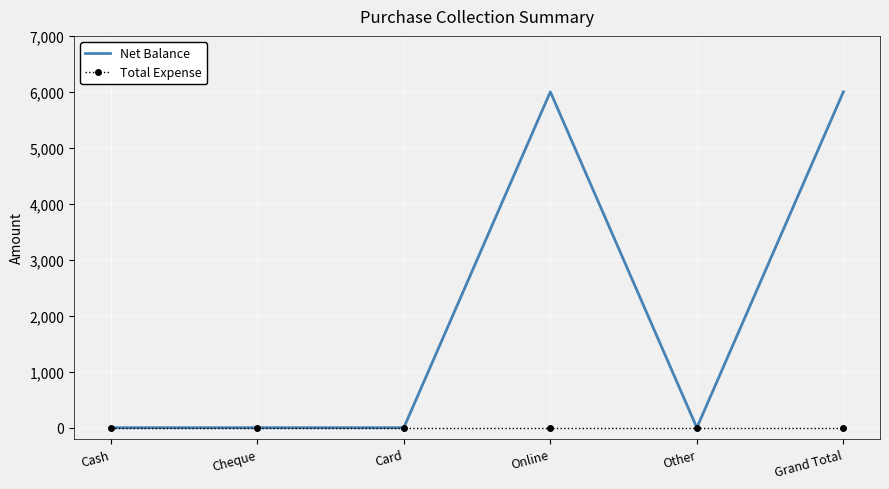

True or false: Net Balance has more than 2 interior local peaks.

False